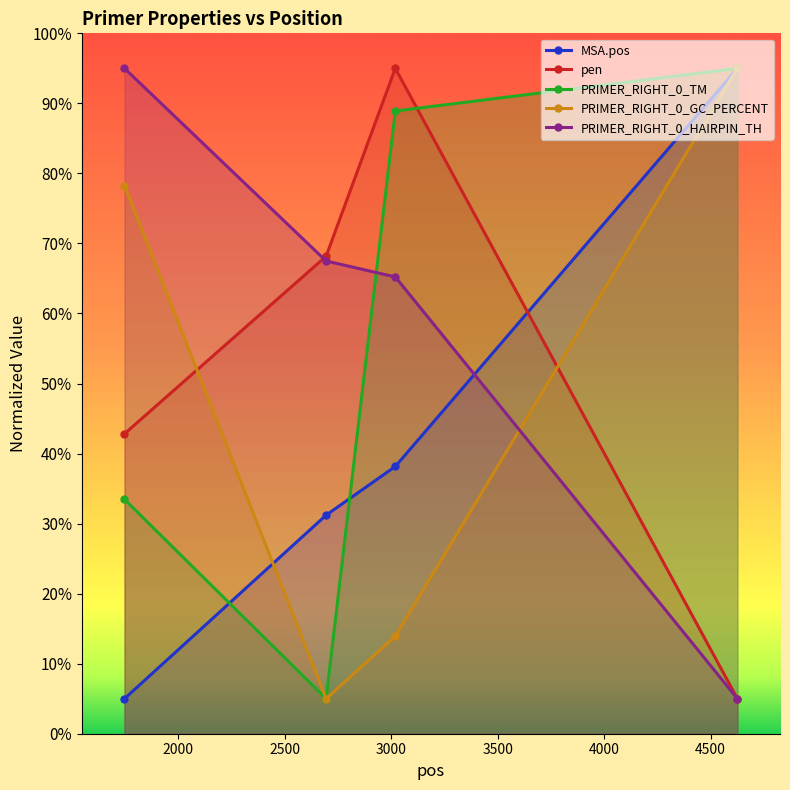

What is the value of the PRIMER_RIGHT_0_GC_PERCENT point at the 1st from the left?

78.3